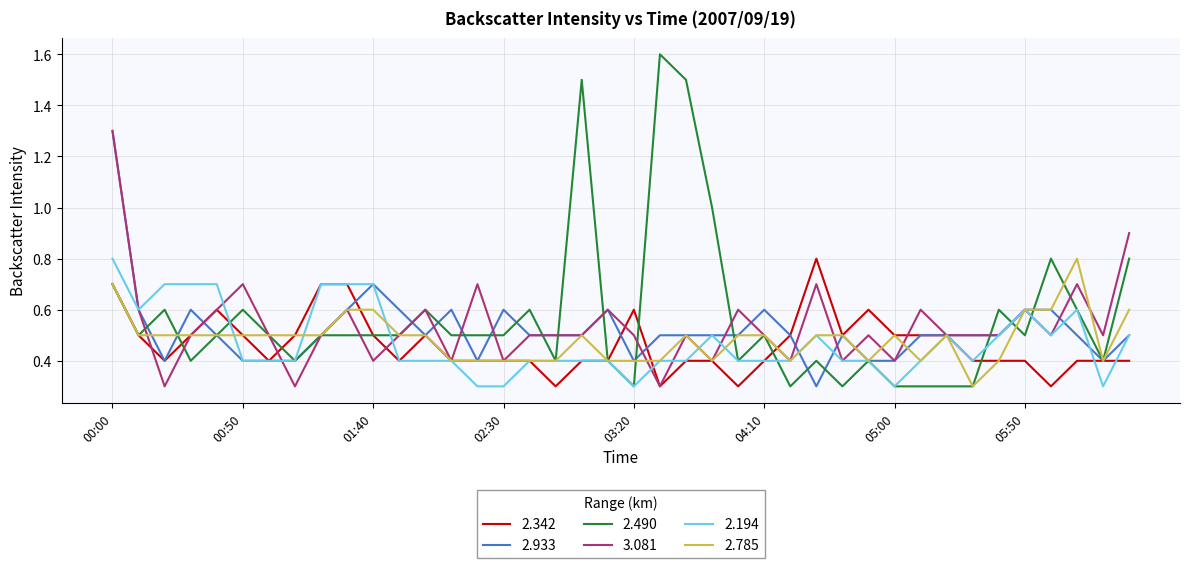

Which series has the widest spread of values?

2.490